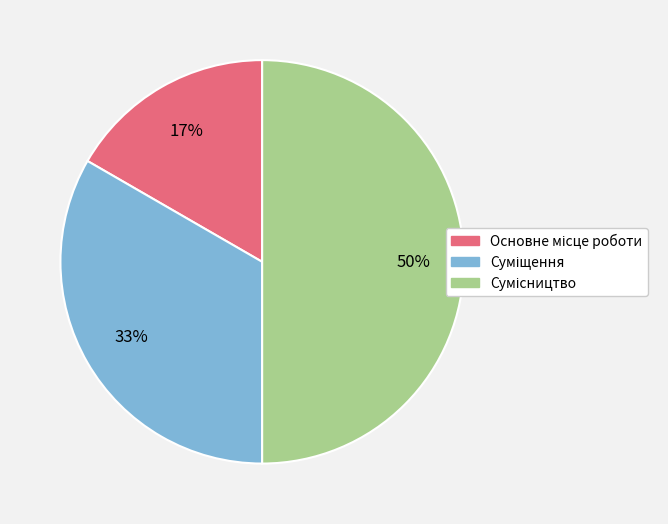

To the nearest percent, what is the difference between the largest and smallest slice percentages?

33%